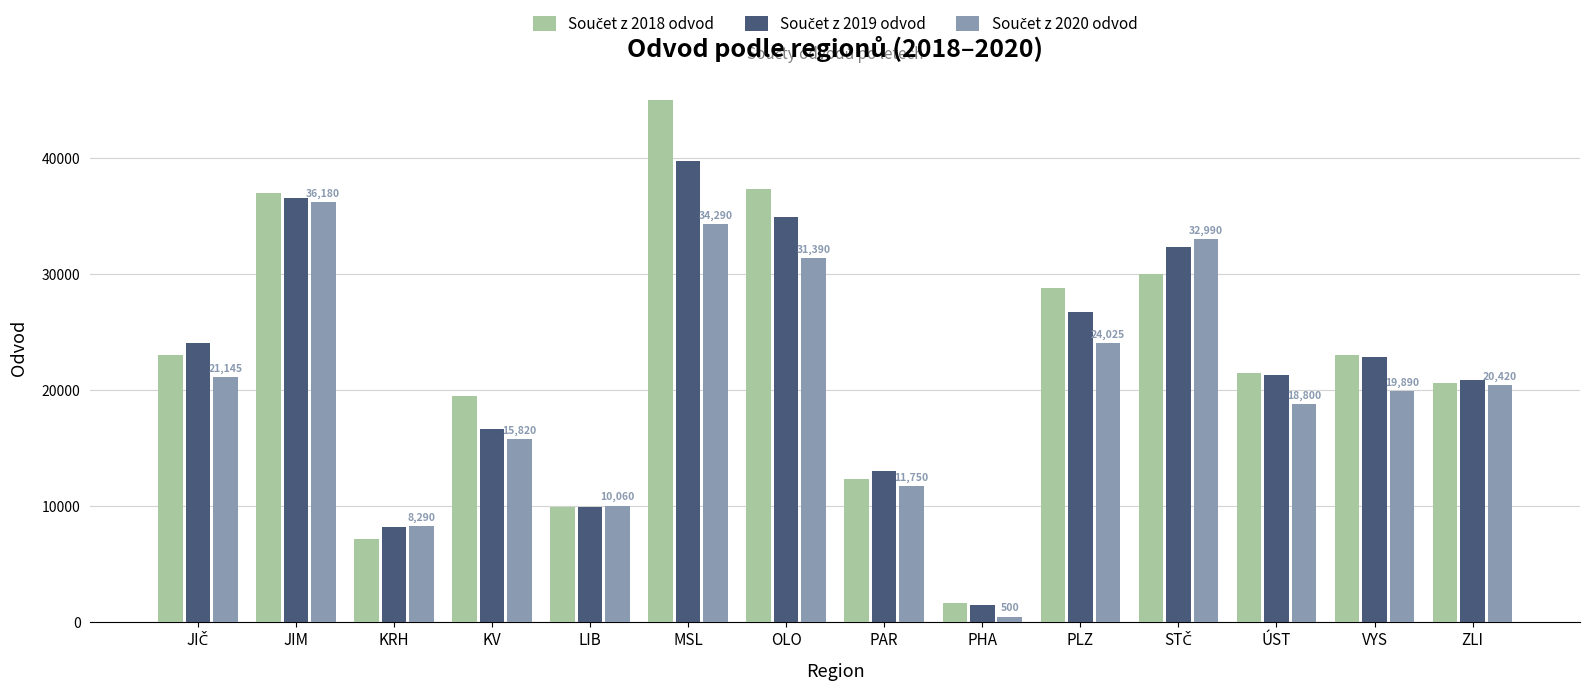

What is the difference between the highest and lowest values at PAR?

1280